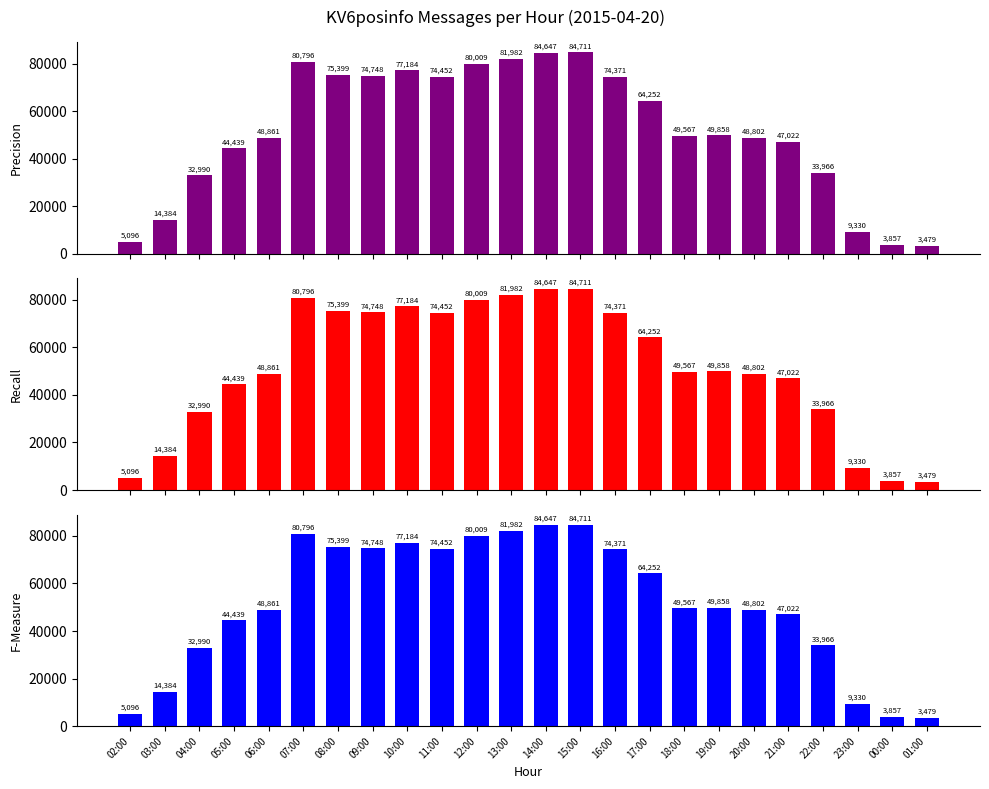

What is the greatest value displayed?

84711